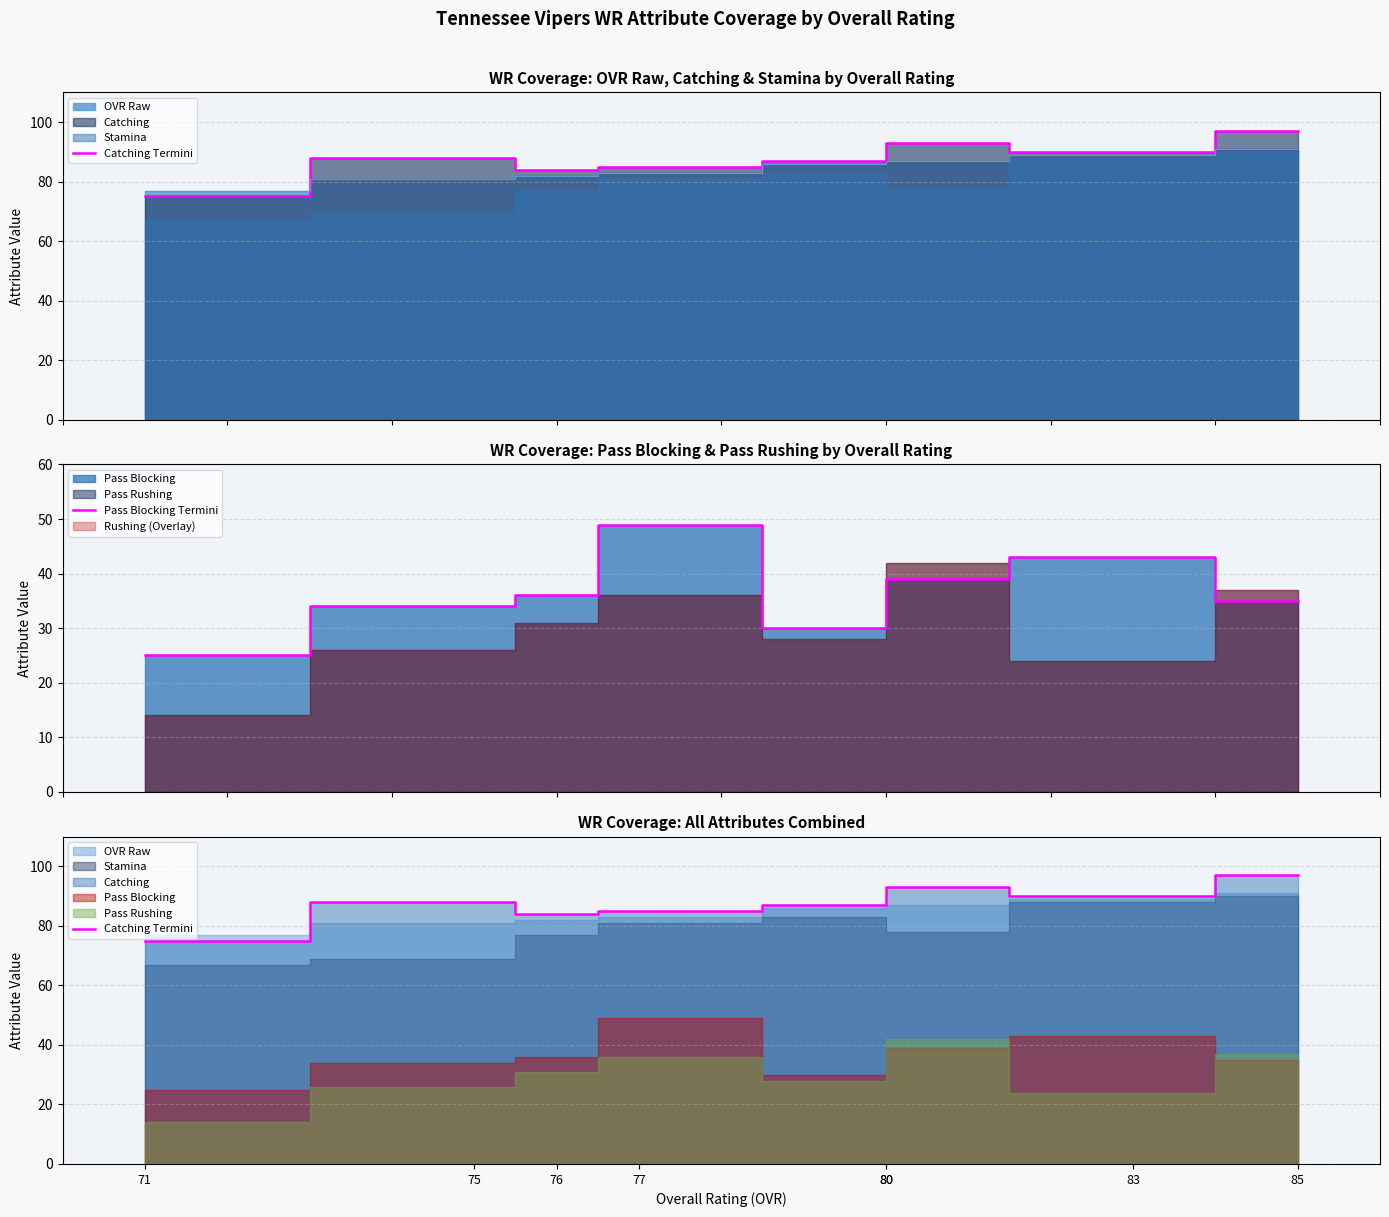

Is it true that Pass Blocking Termini equals 69 at 80?

False